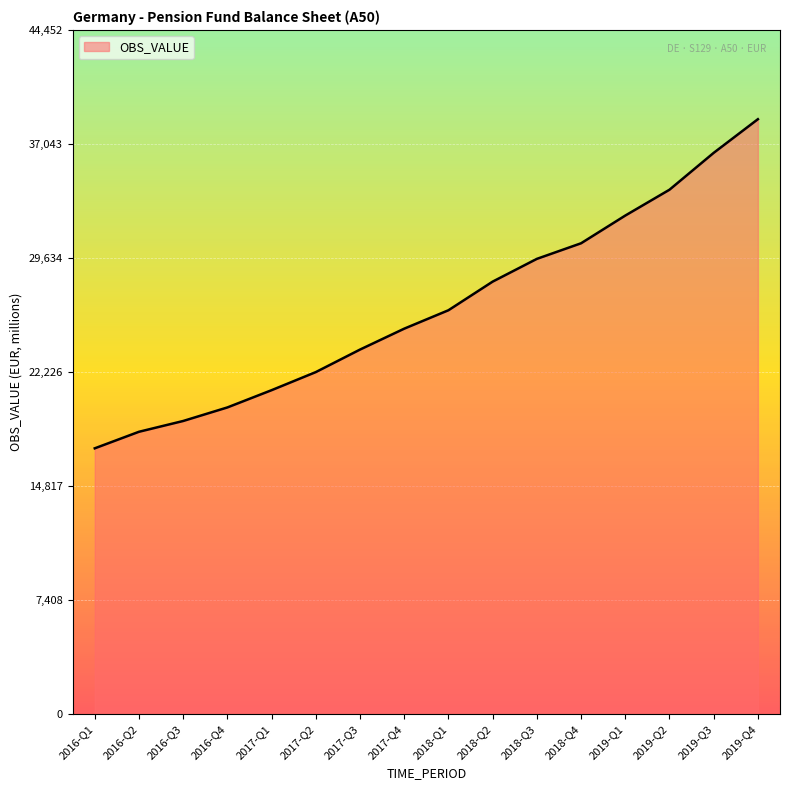

The chart shows a value of 34073 at 2019-Q2. True or false?

True